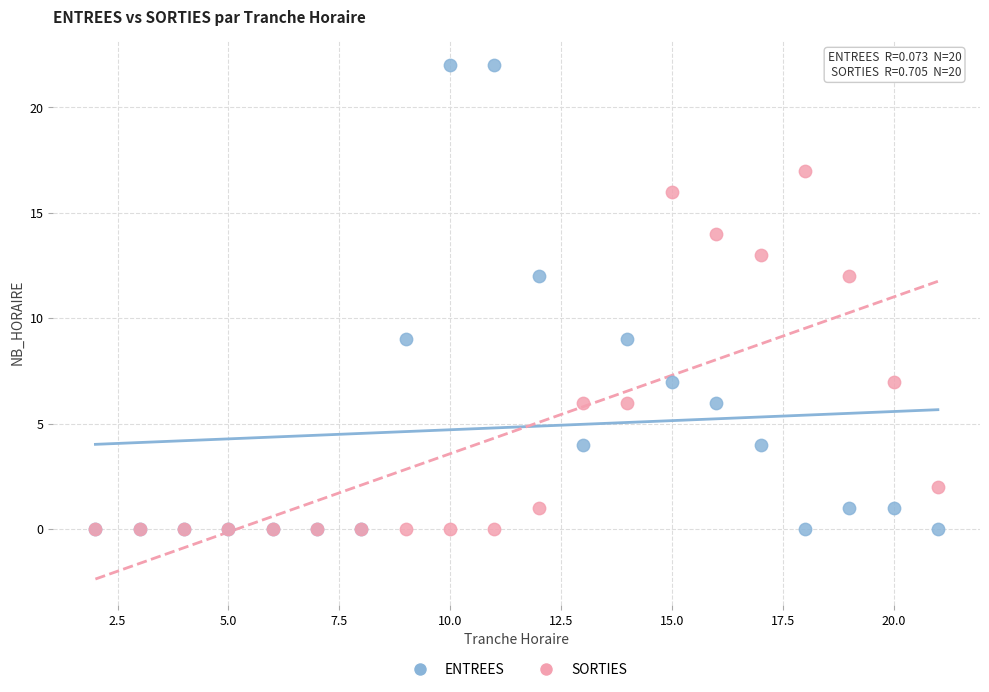

What are all the series names shown in the legend?

ENTREES, SORTIES